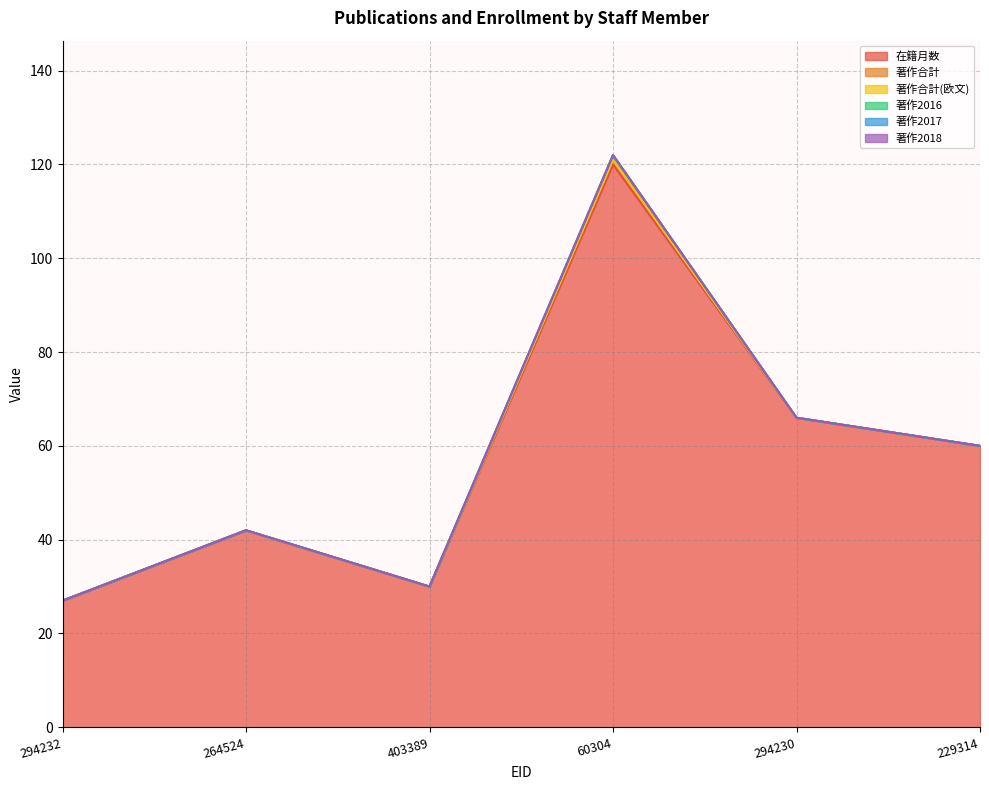

What are all the series names shown in the legend?

在籍月数, 著作合計, 著作合計(欧文), 著作2016, 著作2017, 著作2018